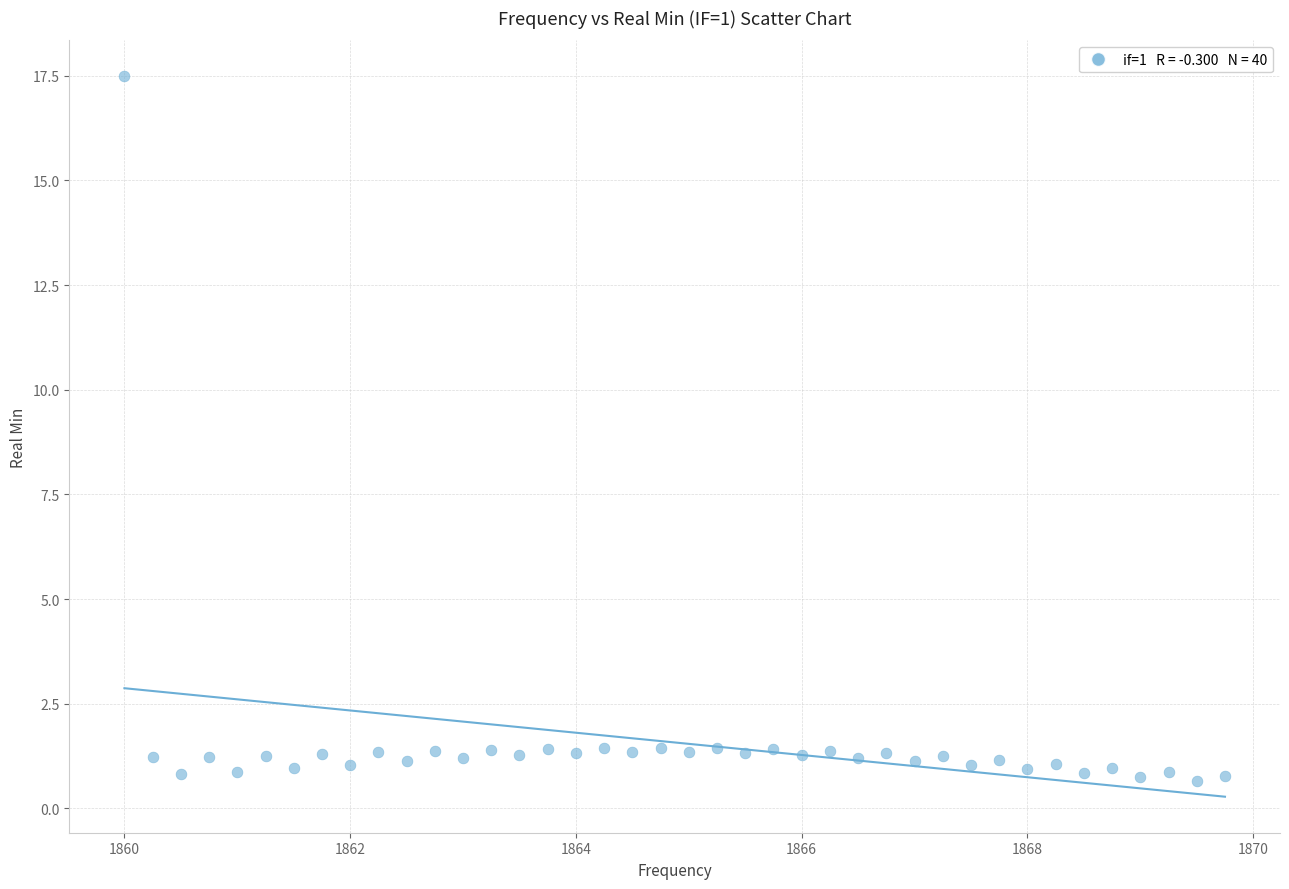

What is the range of Y values (max minus min)?

16.8